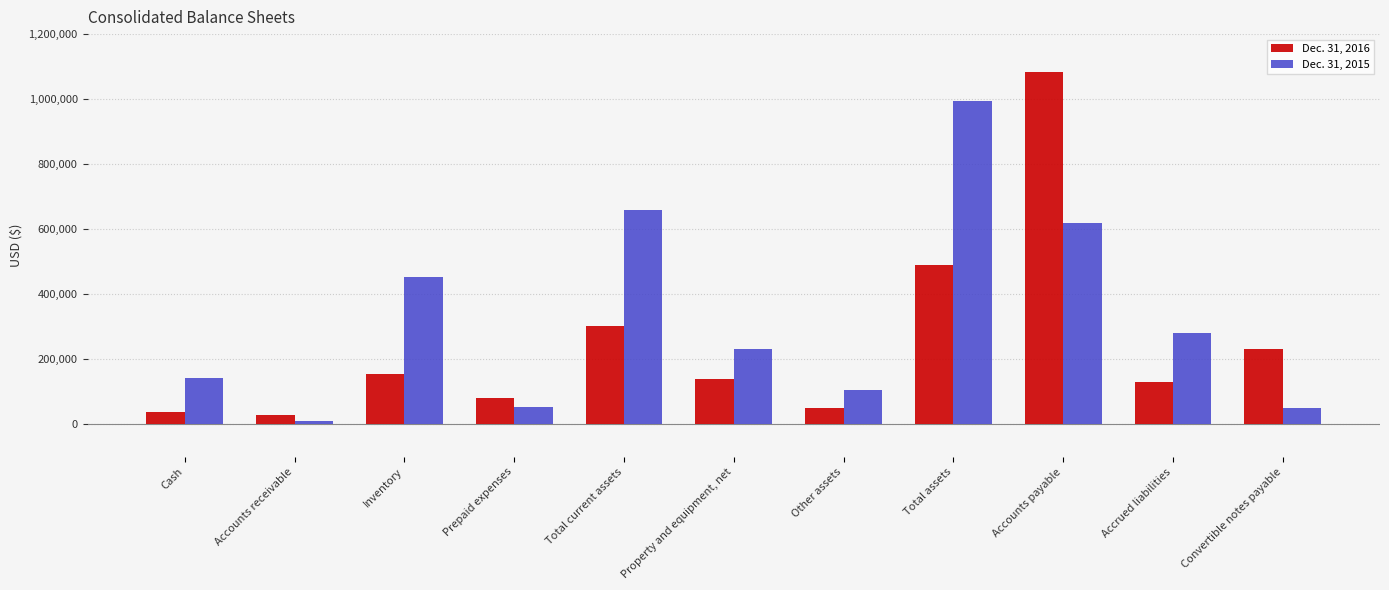

What position from the right is Accounts receivable?

10